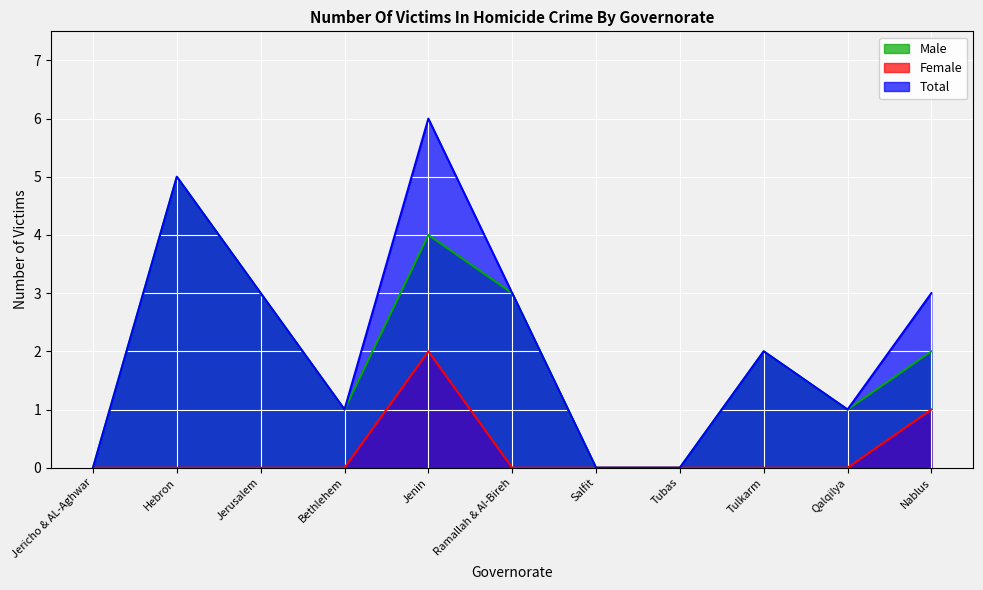

What is the sum of the Total values at Bethlehem and Hebron?

6